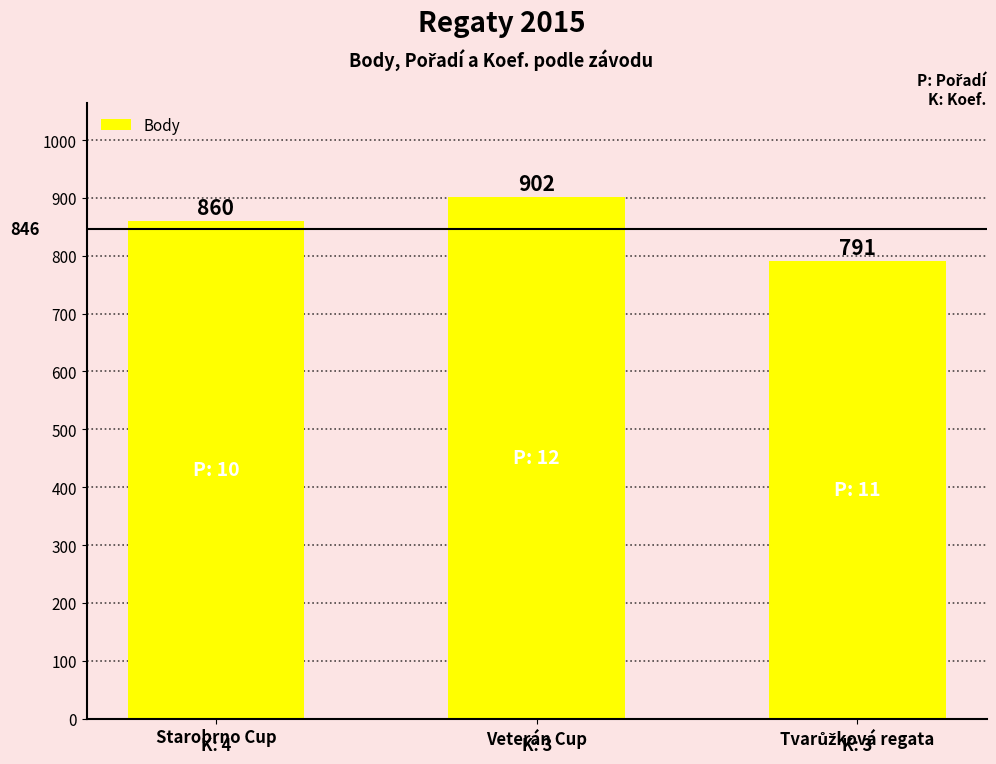

Reading left to right, extract all data points from this chart.

860	902	791